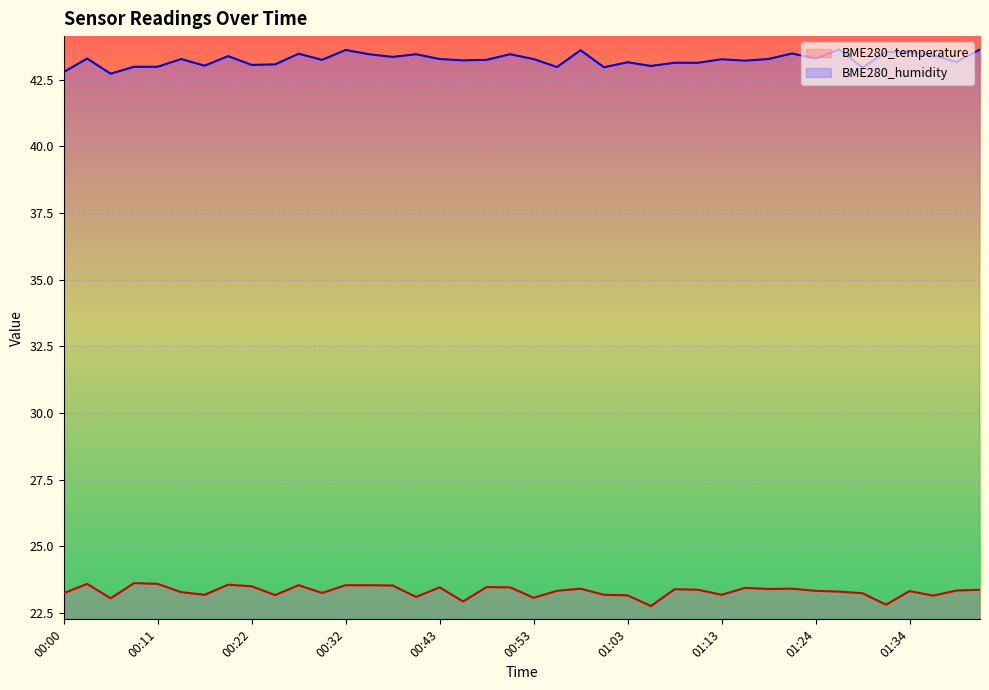

Is it true that BME280_temperature equals 23.4 at 01:16?

True